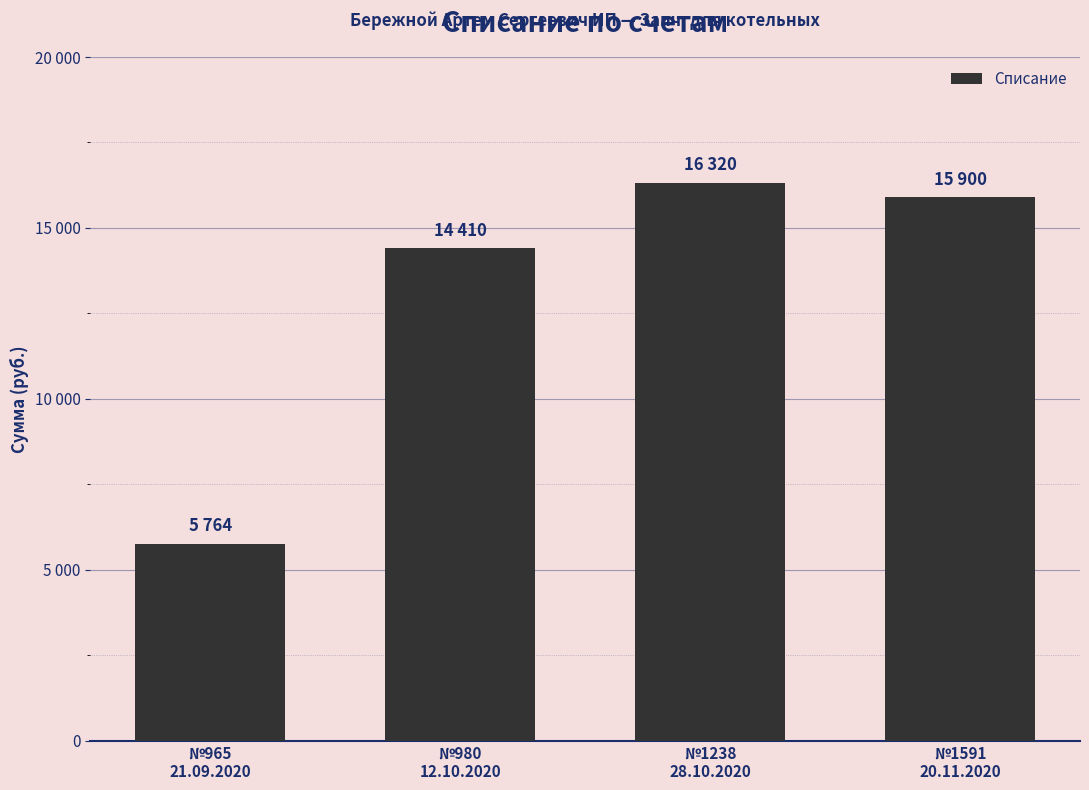

What position from the right is №965
21.09.2020?

4